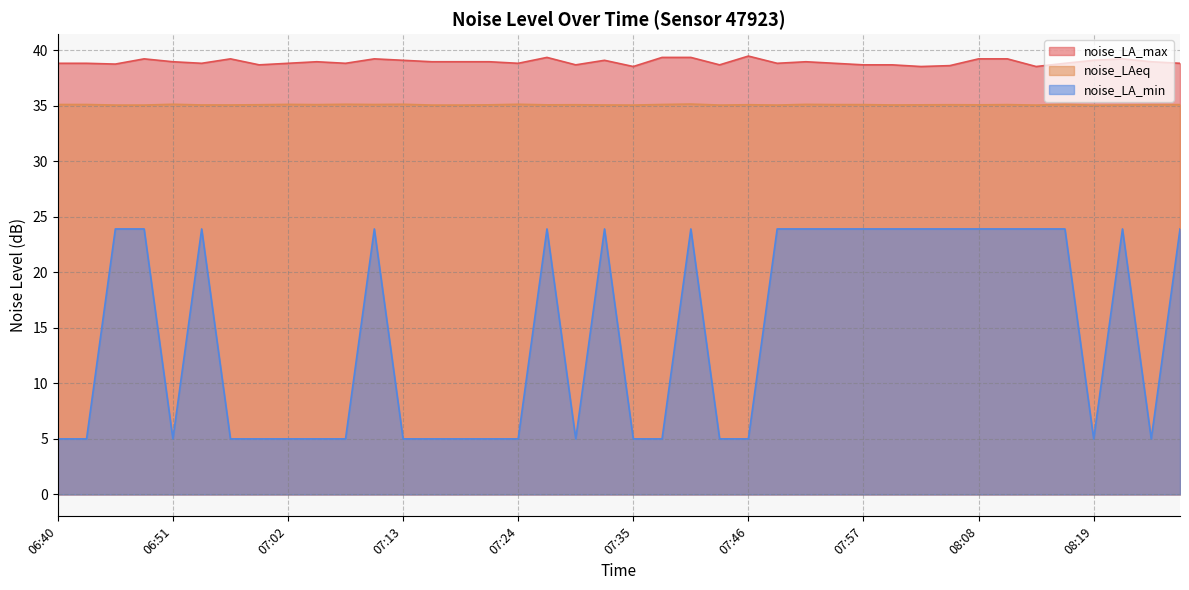

What is the difference between the maximum and second lowest values in the noise_LA_max series?

0.9